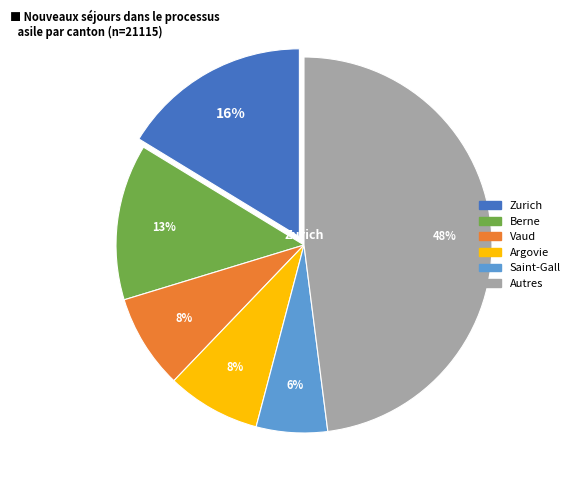

Do Berne and Vaud together represent more than half of the pie?

No